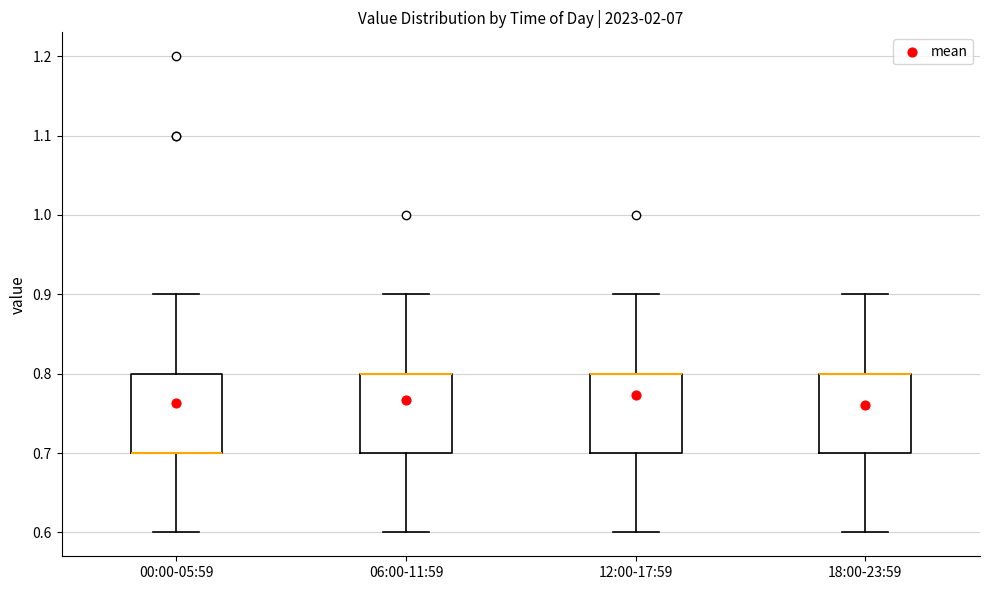

Reading left to right, read every box against the y-axis: the position of its median line, the range the box covers, and the ends of its whiskers. The values are not printed on the chart, so give them approximately, as read against the axis.

00:00-05:59: median 0.7 (drawn on the box's lower edge), box 0.7 to 0.8, whiskers 0.6 to 0.9
06:00-11:59: median 0.8 (drawn on the box's upper edge), box 0.7 to 0.8, whiskers 0.6 to 0.9
12:00-17:59: median 0.8 (drawn on the box's upper edge), box 0.7 to 0.8, whiskers 0.6 to 0.9
18:00-23:59: median 0.8 (drawn on the box's upper edge), box 0.7 to 0.8, whiskers 0.6 to 0.9